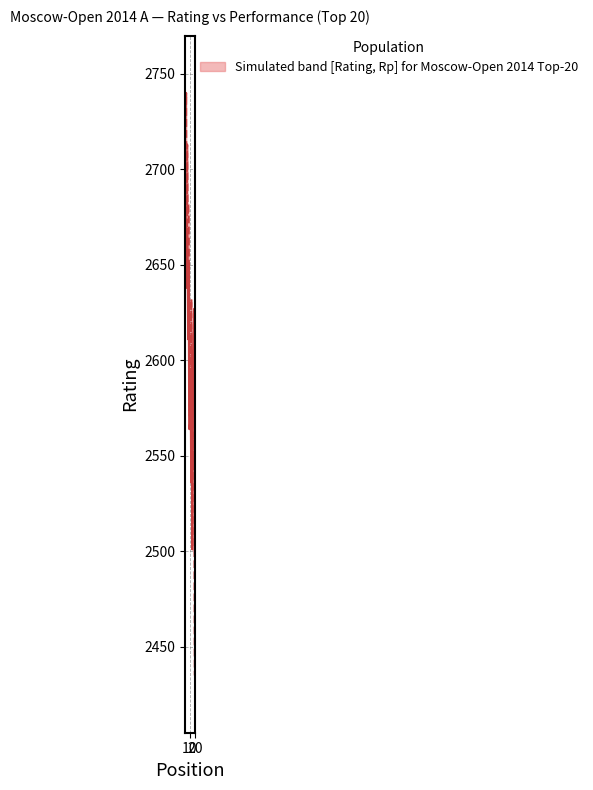

In Rating, how many points are lower than both neighbors (excluding endpoints)?

4